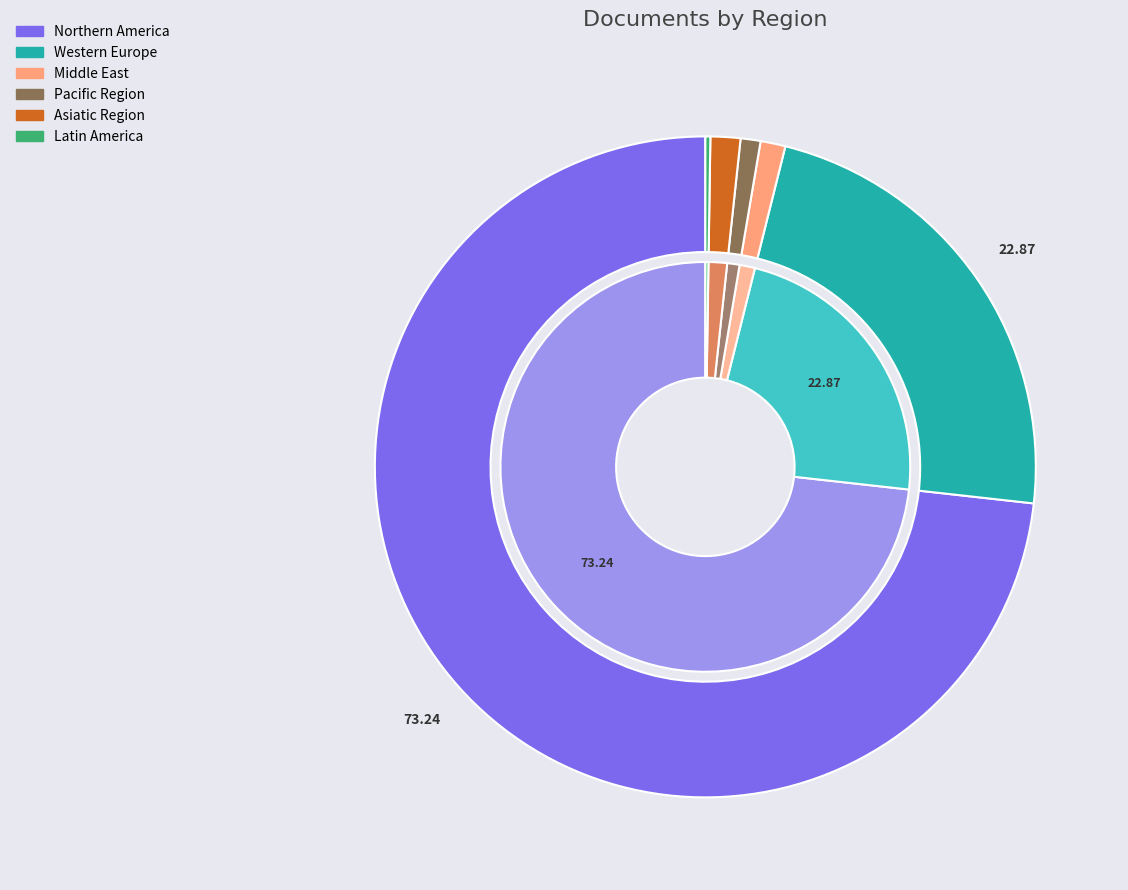

How many segments does this pie chart have?

6